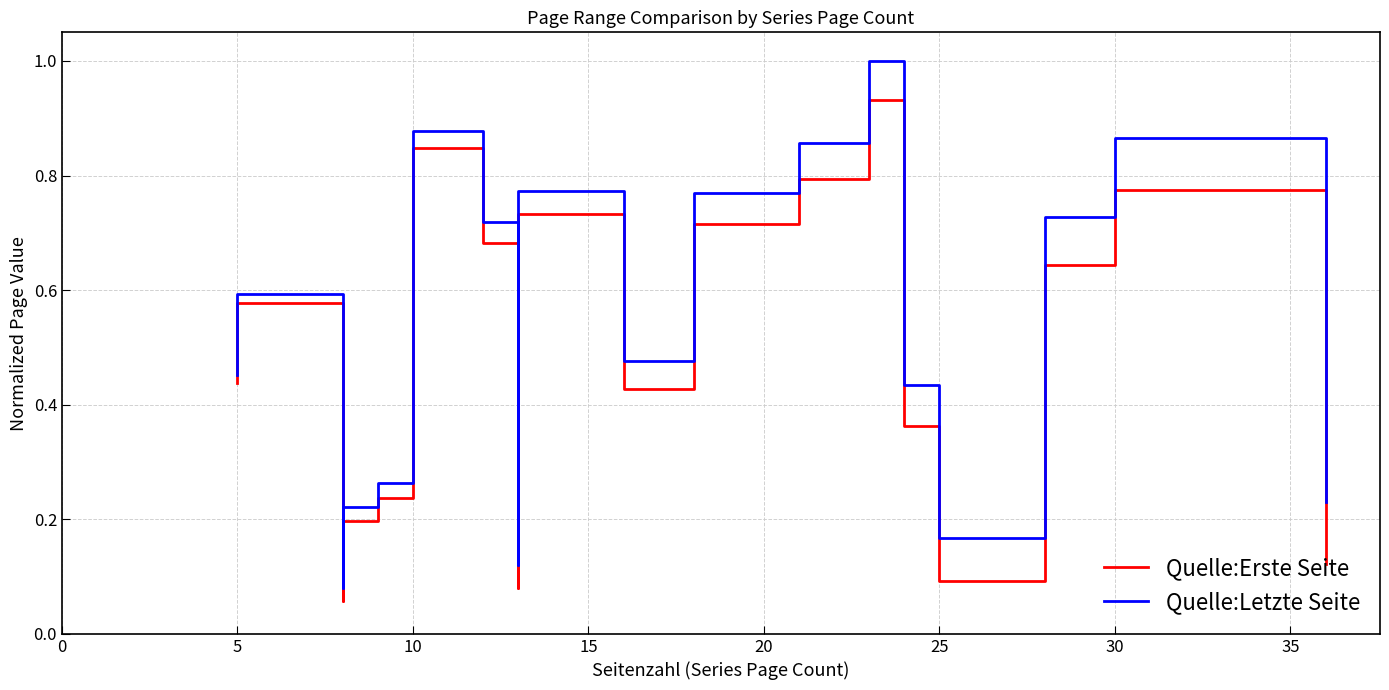

How many distinct data groups are displayed?

2